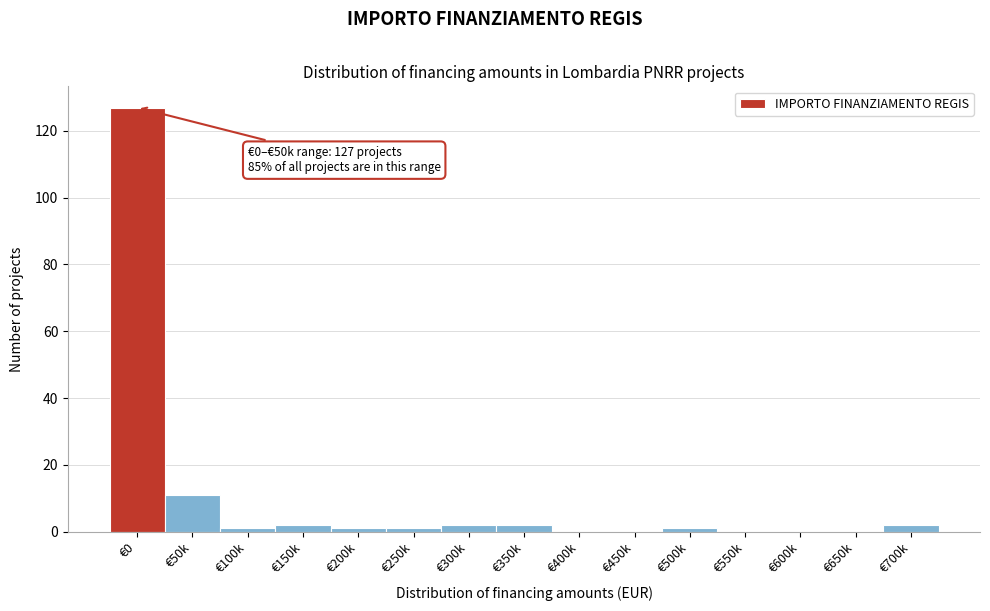

Reading right to left, what are all the values shown in this chart?

€700k=2	€650k=0	€600k=0	€550k=0	€500k=1	€450k=0	€400k=0	€350k=2	€300k=2	€250k=1	€200k=1	€150k=2	€100k=1	€50k=11	€0=127